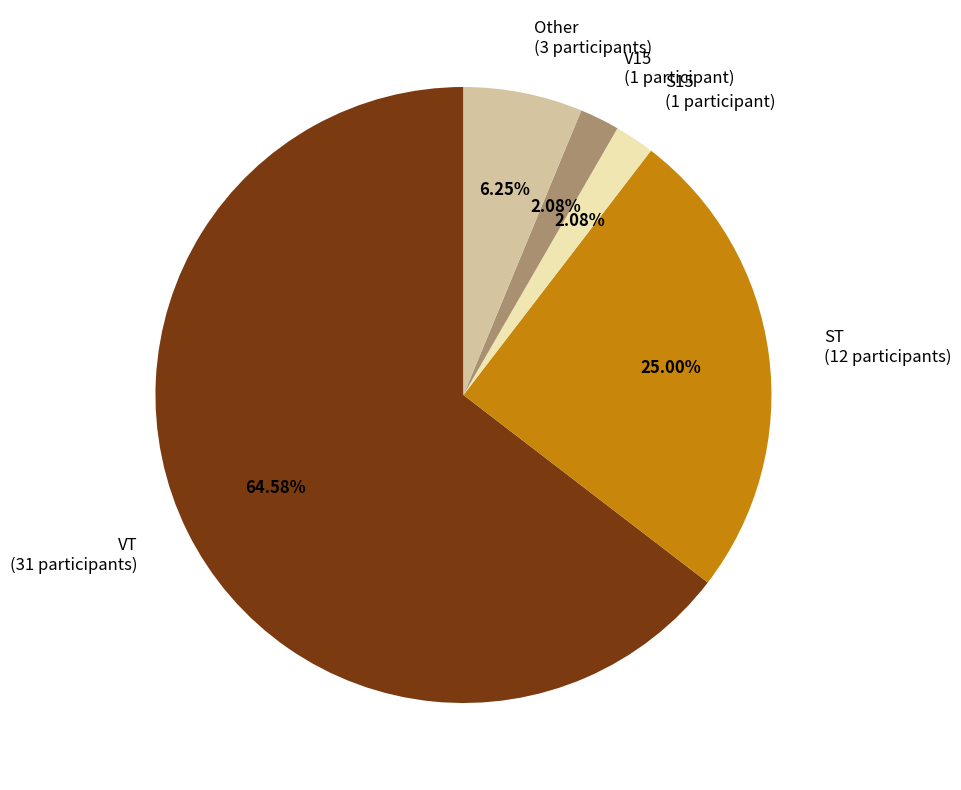

What is the ratio of the value at Other (3 participants) to the value at V15 (1 participant)?

3.0